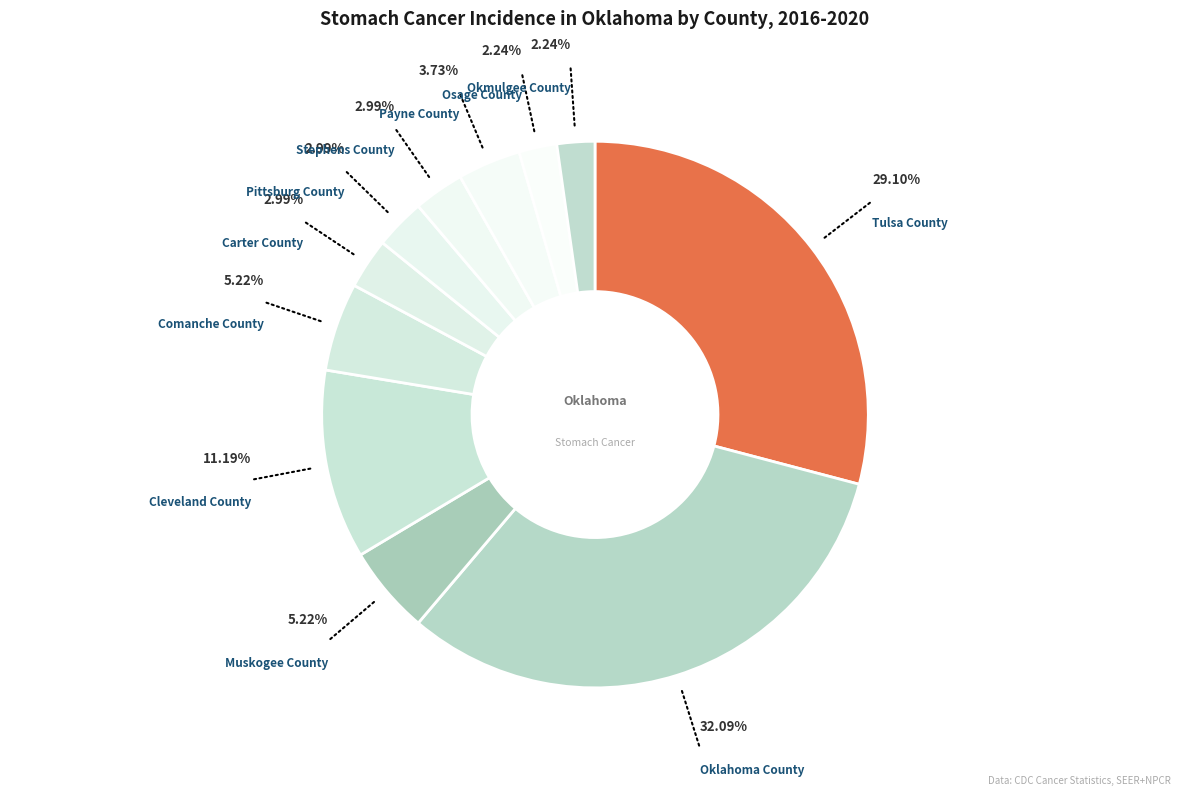

Does any single category account for the majority?

No